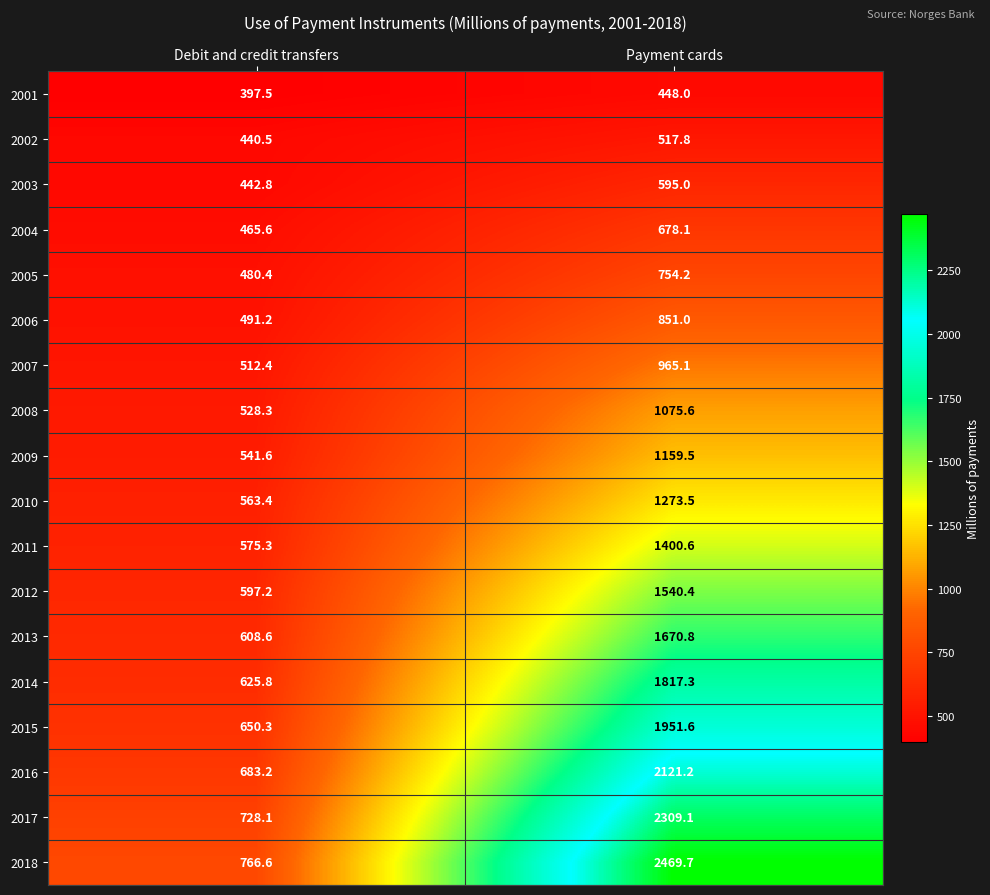

The 2018 series shows 1191.2 at Debit and credit transfers. True or false?

False